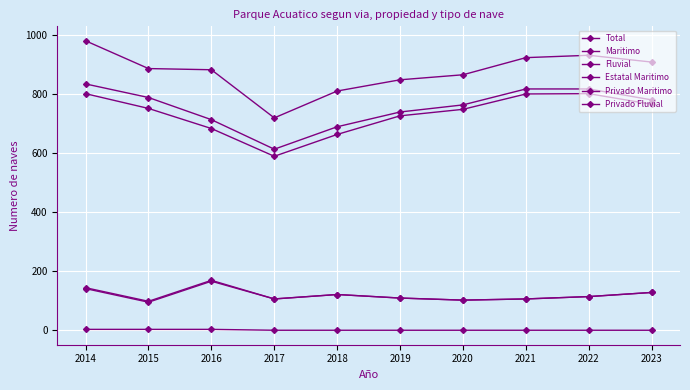

Does the chart have visible grid lines?

Yes